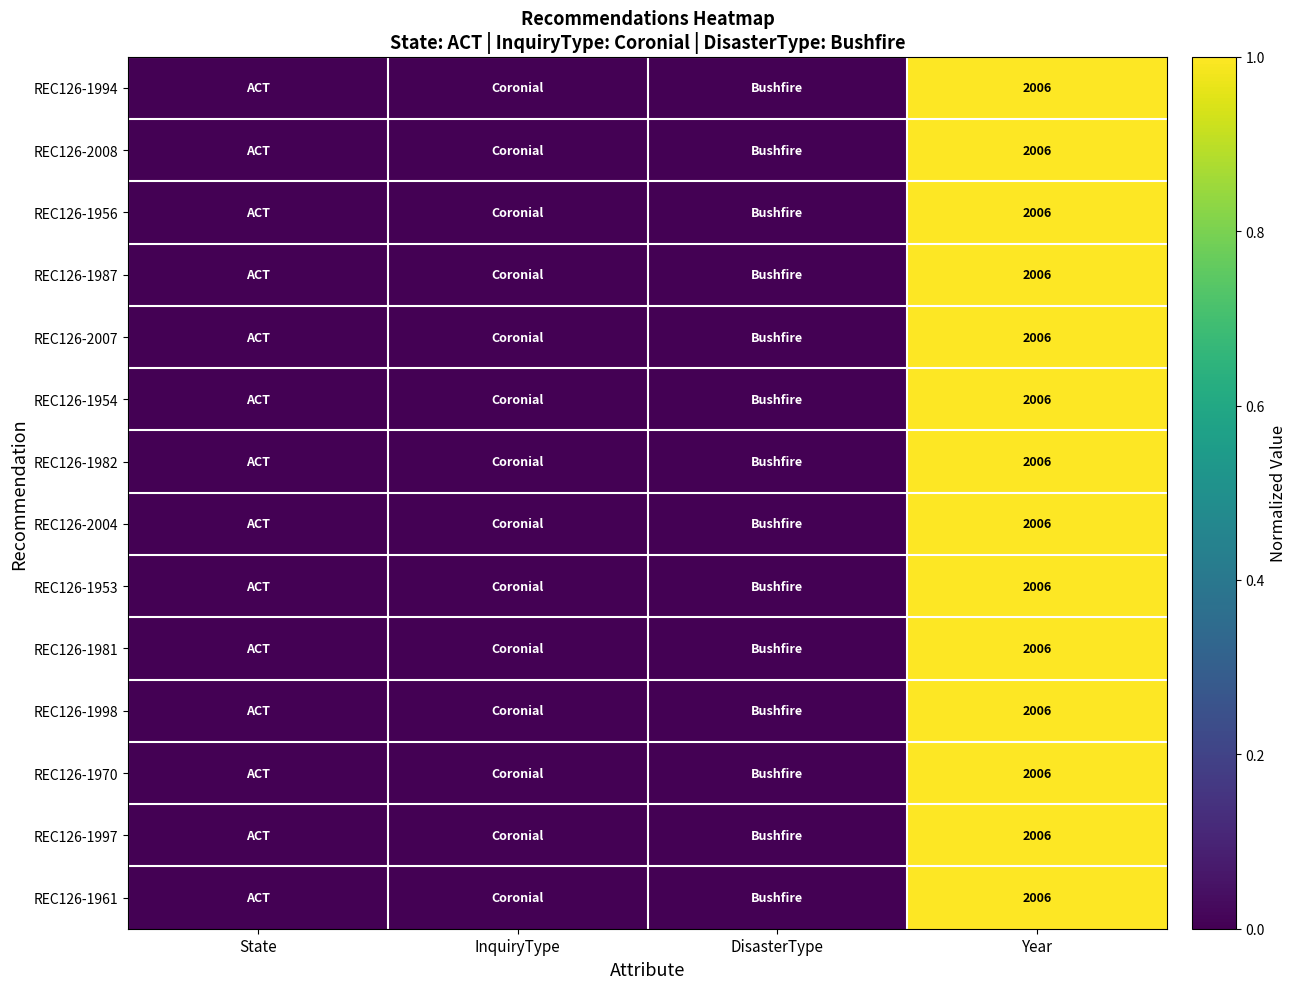

Rank the categories by REC126-1953 value from lowest to highest.

State, InquiryType, DisasterType, Year